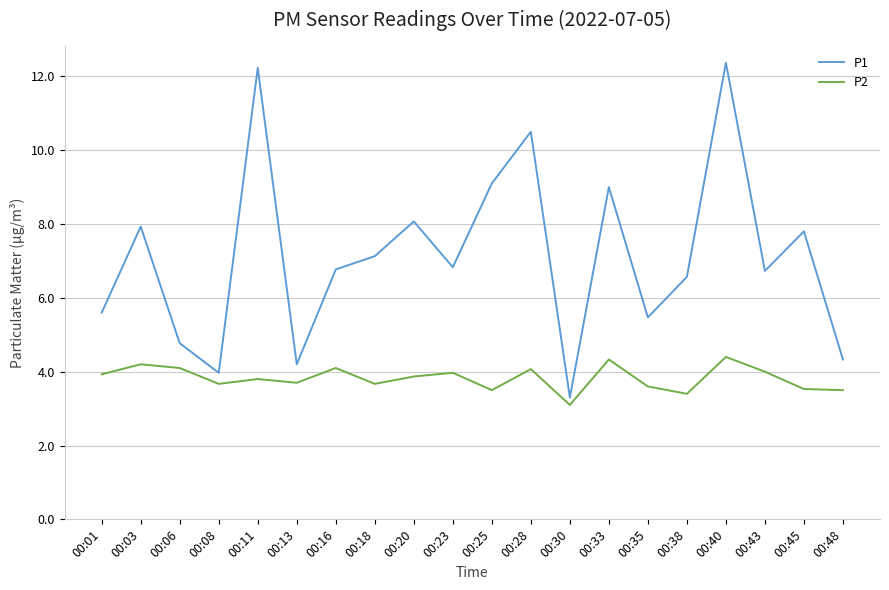

Which category has the lowest value in the P2 series?

00:30